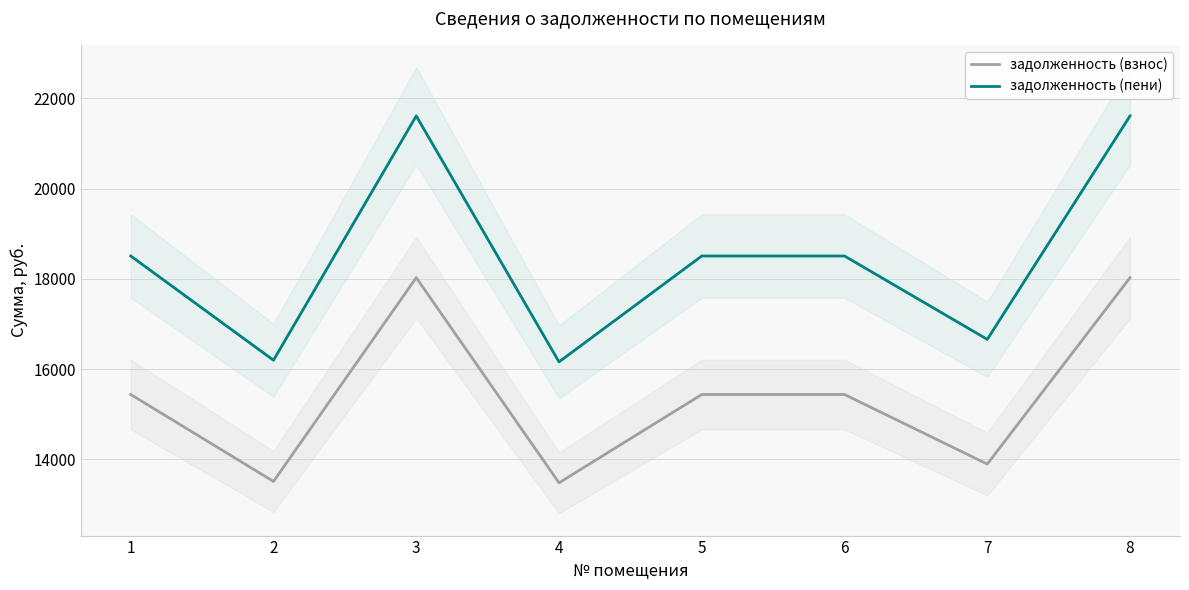

What is the difference between the maximum and minimum values in the задолженность (пени) series?

5448.5